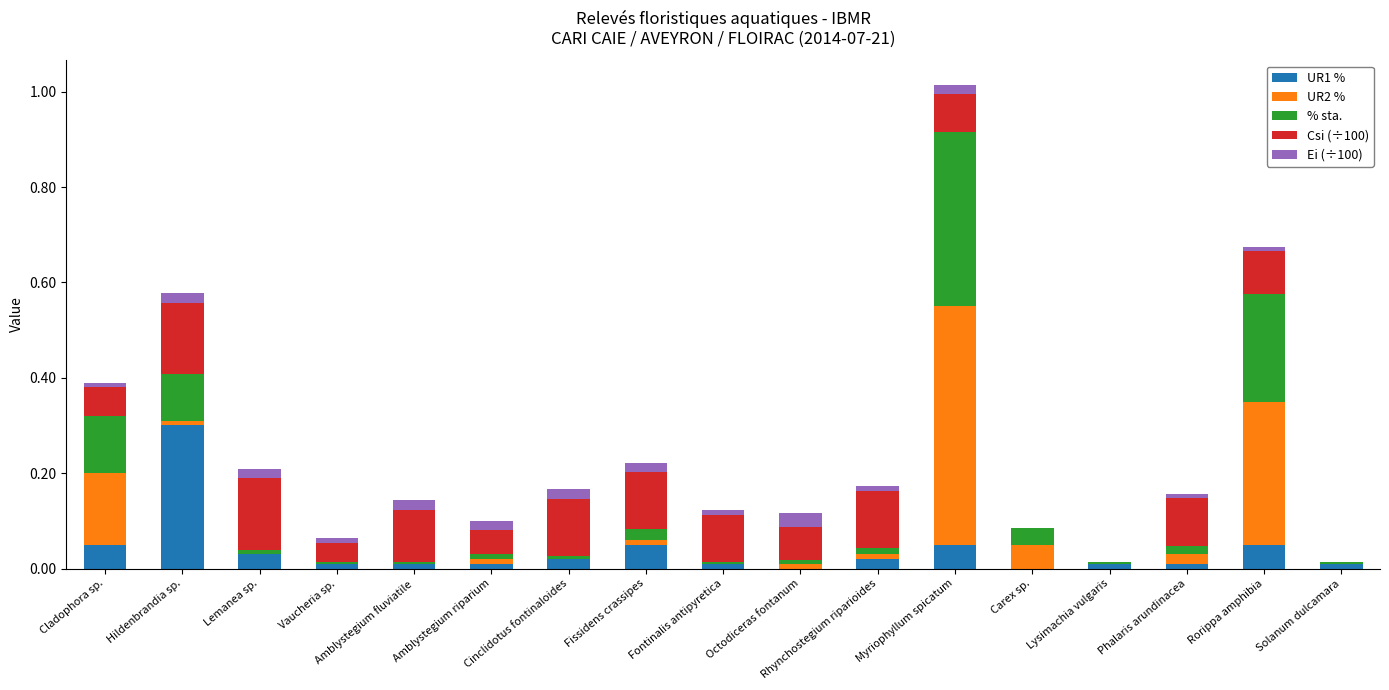

At which category is the sum across all series the highest?

Myriophyllum spicatum